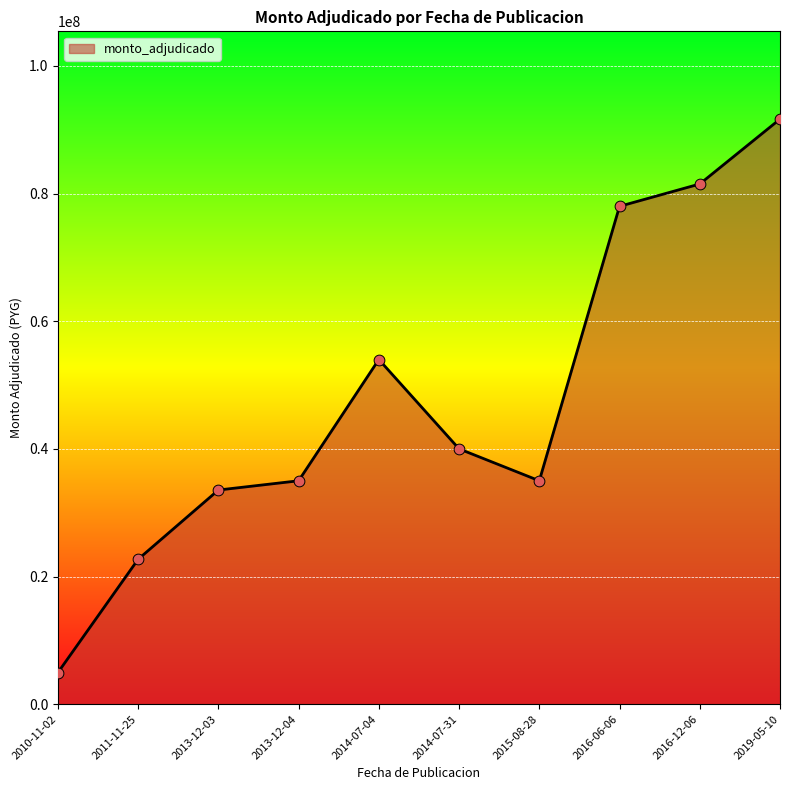

What is the change in value from 2014-07-31 to 2016-12-06?

+41500000